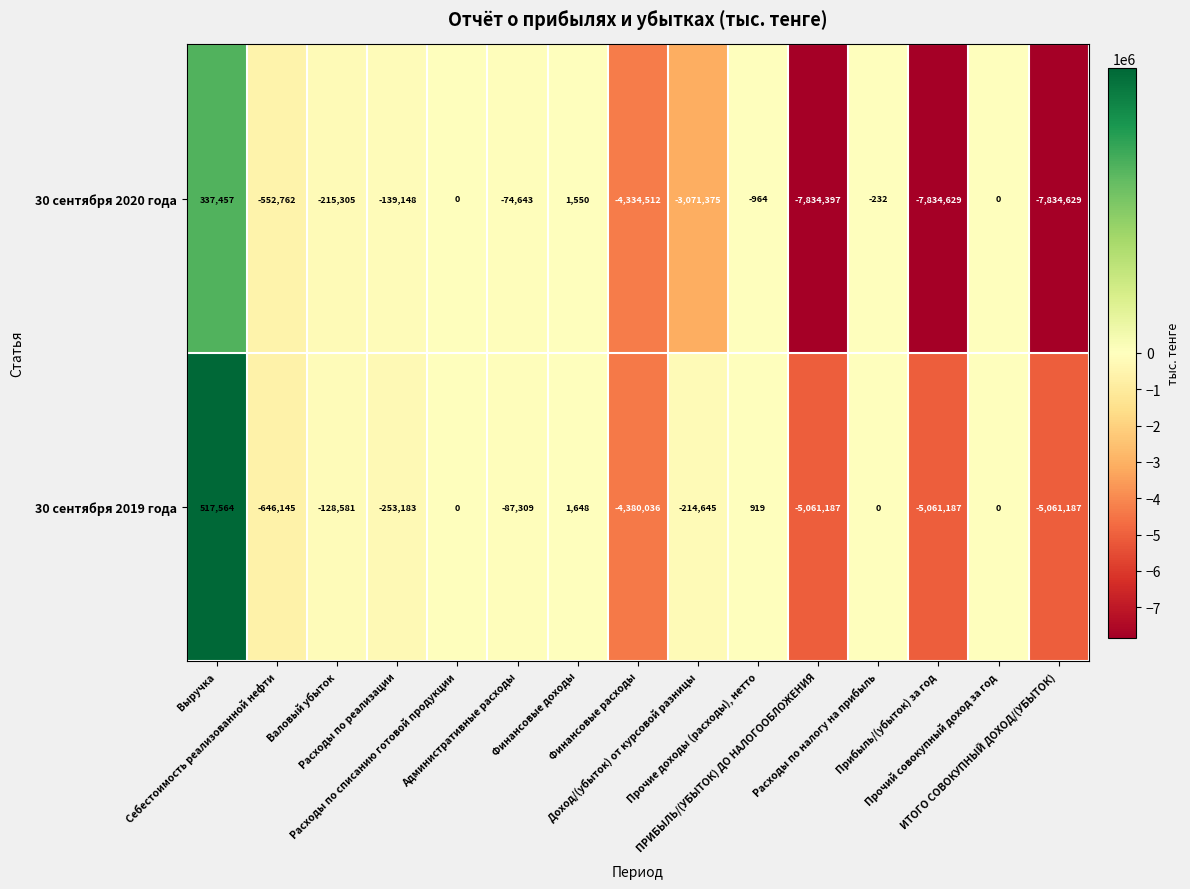

Which series has the largest total across all categories?

30 сентября 2019 года